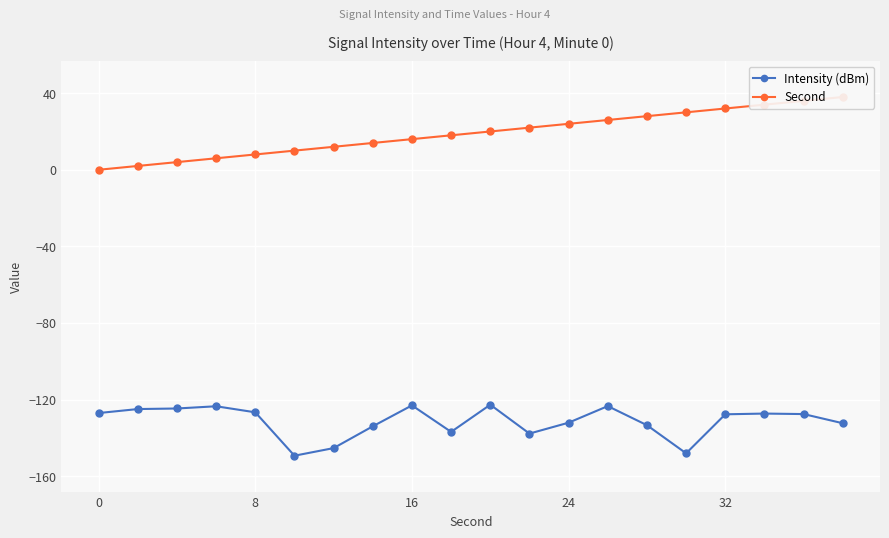

Is it true that Intensity (dBm) equals -44.4 at 24?

False